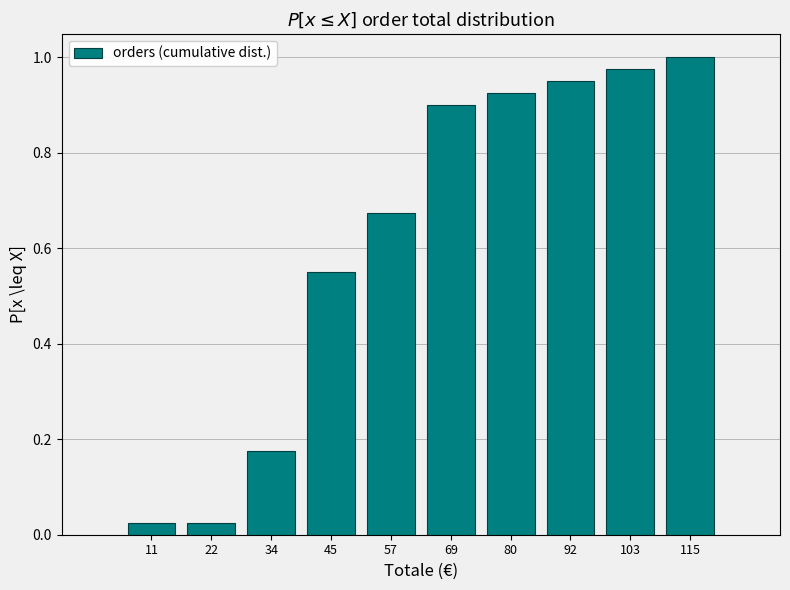

The chart shows a value of 1.4 at 80. True or false?

False